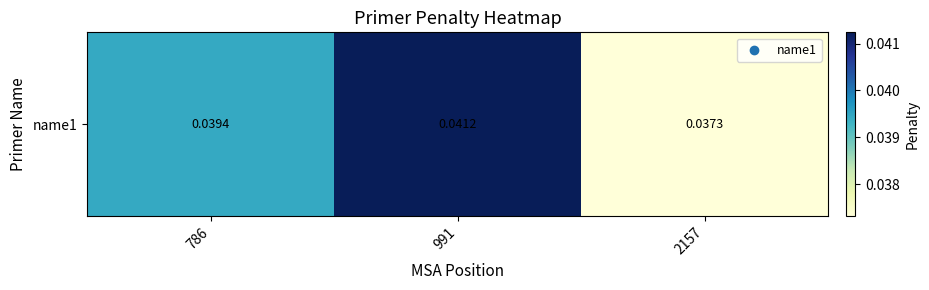

List the labels in order of value, smallest first.

2157, 786, 991